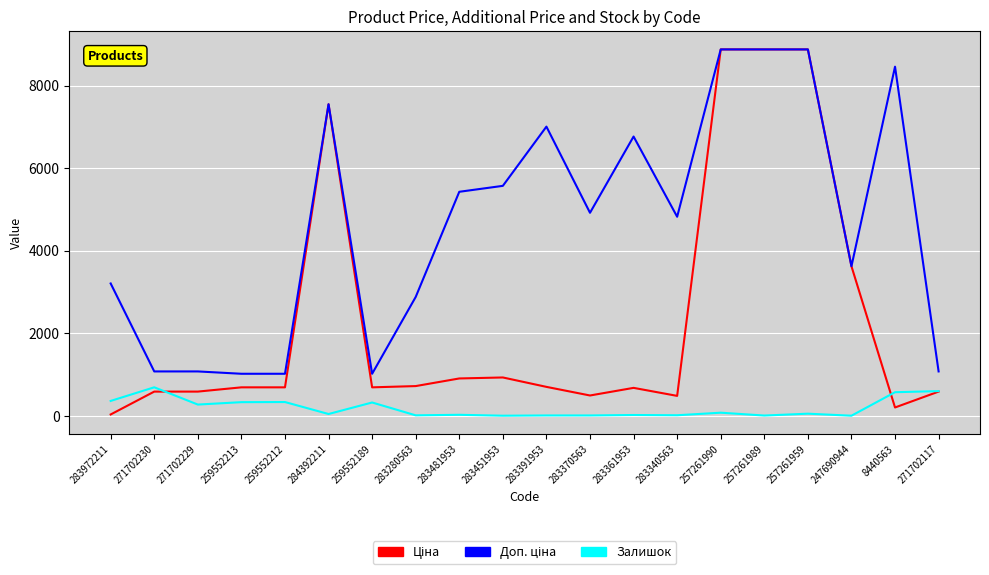

What is the maximum value for Залишок?

690.0